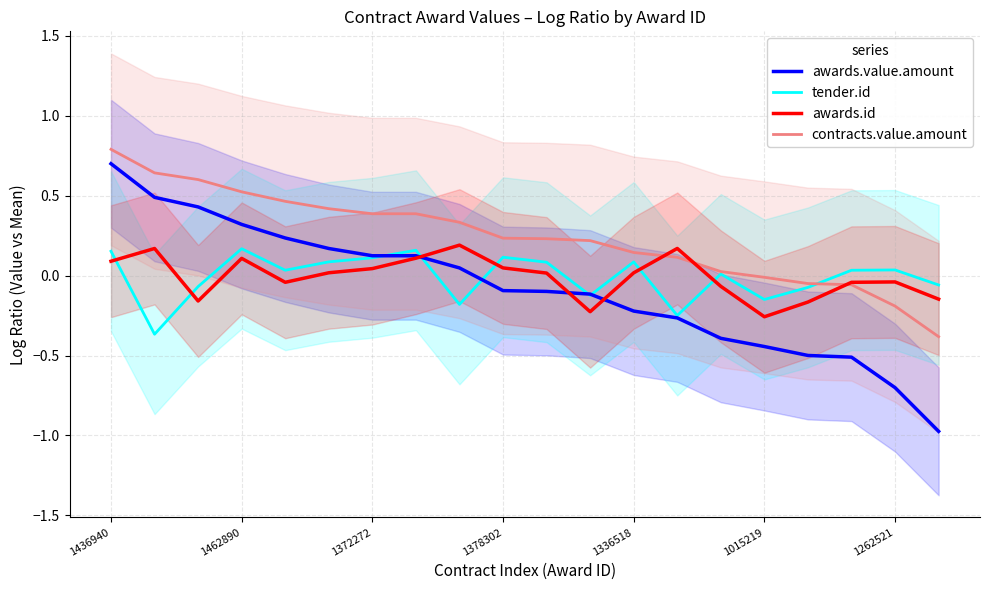

What is the difference between the second highest and second lowest values in the tender.id series?

0.4